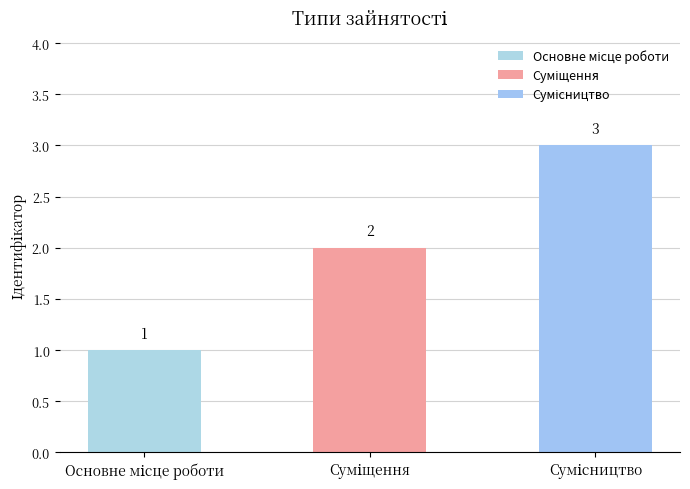

At which category does the chart reach its minimum across all series?

Основне місце роботи